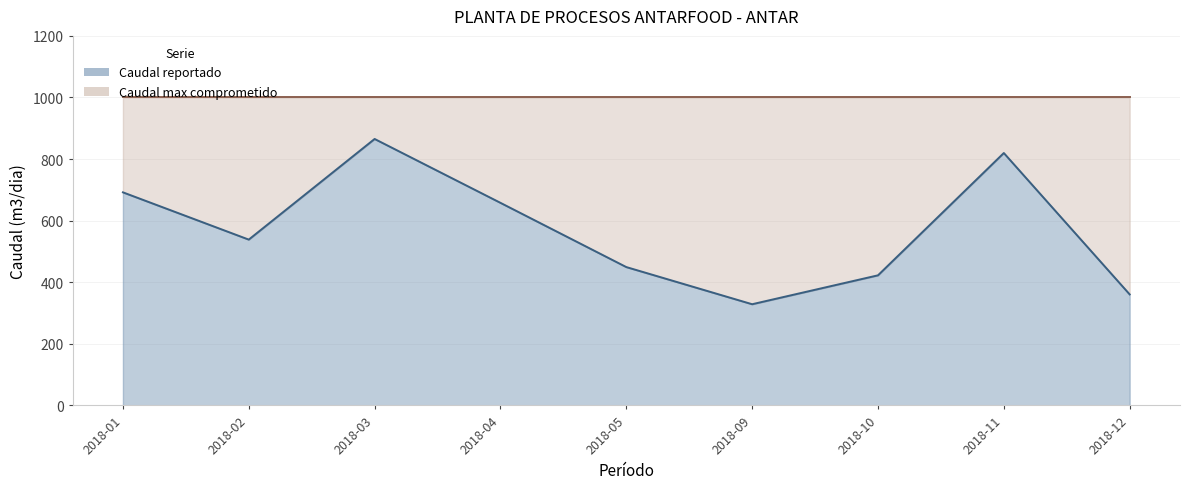

Which label corresponds to the smallest value in the chart?

2018-09